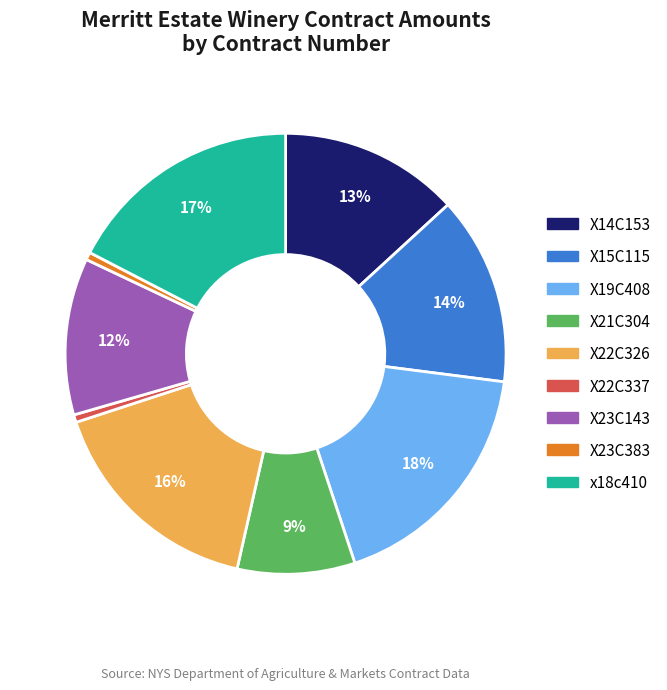

To the nearest percent, what is the average slice percentage?

11%